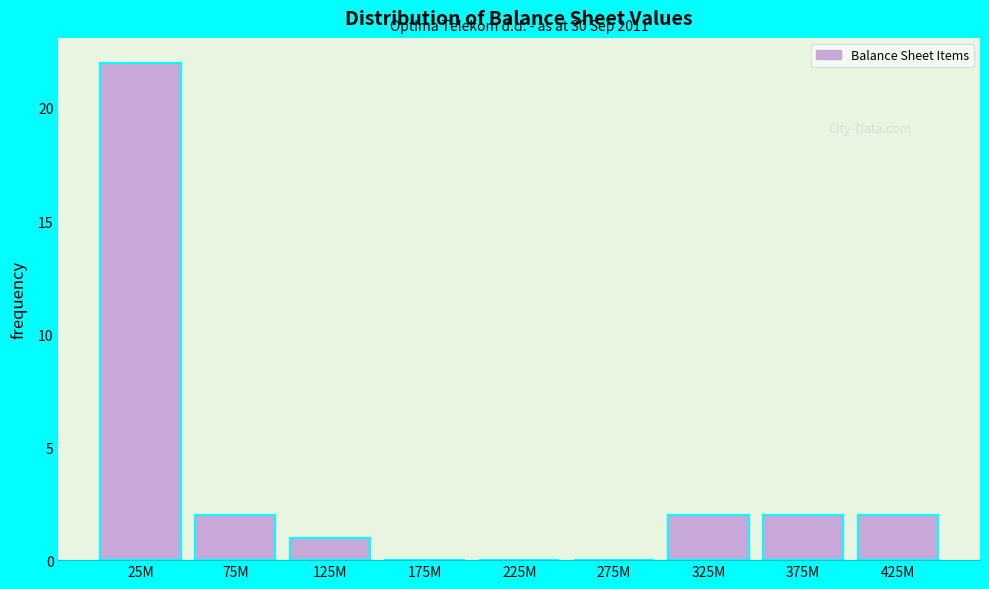

Reading left to right, transcribe all the data shown in this chart.

25M=22	75M=2	125M=1	175M=0	225M=0	275M=0	325M=2	375M=2	425M=2